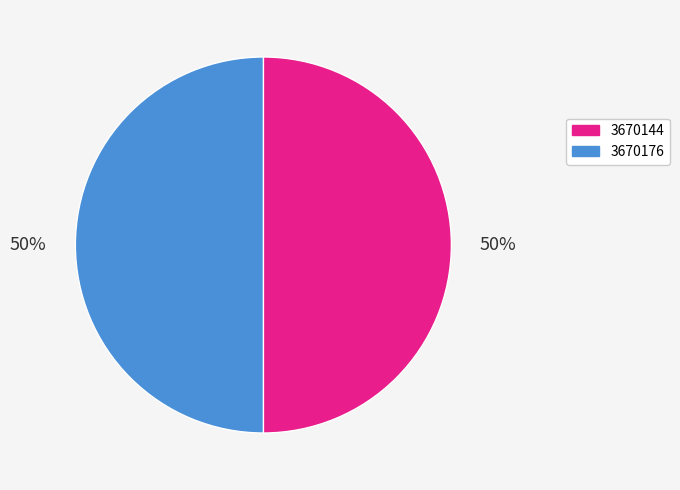

Is the sum of 3670144 and 3670176 greater than half?

Yes